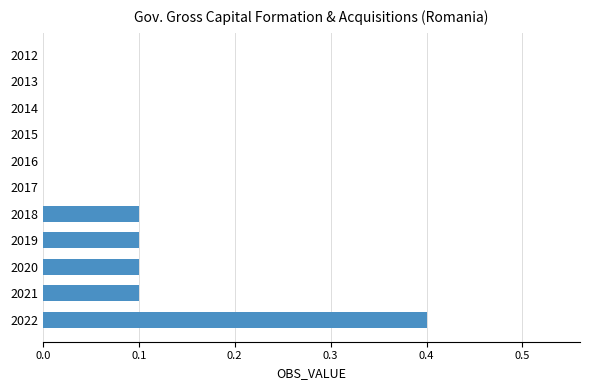

Reading top to bottom, extract all data points from this chart.

2012=0.0	2013=0.0	2014=0.0	2015=0.0	2016=0.0	2017=0.0	2018=0.1	2019=0.1	2020=0.1	2021=0.1	2022=0.4